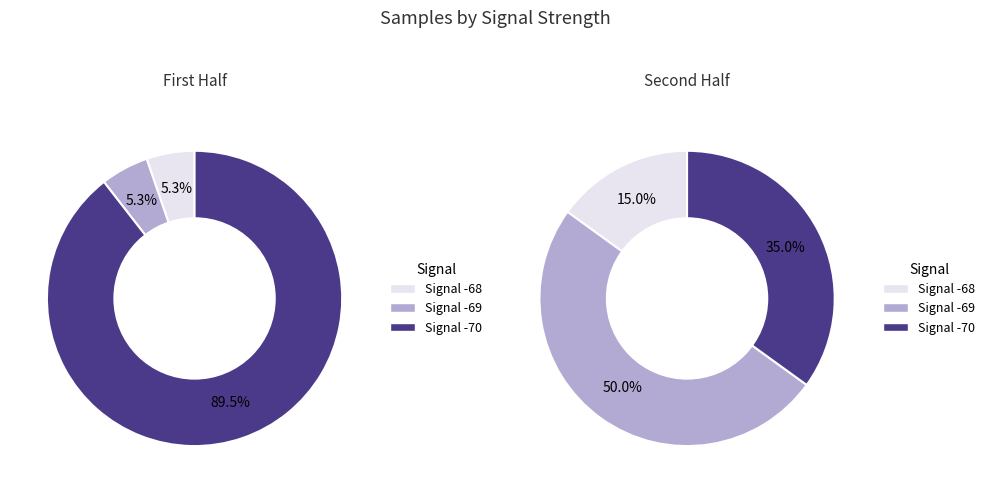

Is 35 the majority of the pie?

No